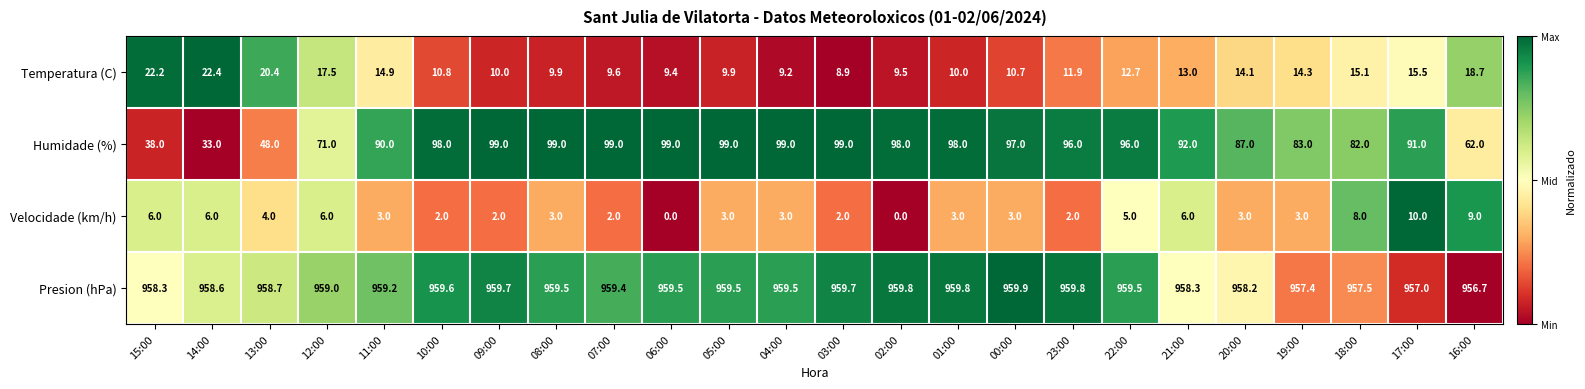

What is the difference between the maximum and minimum values in the Temperatura (C) series?

13.5